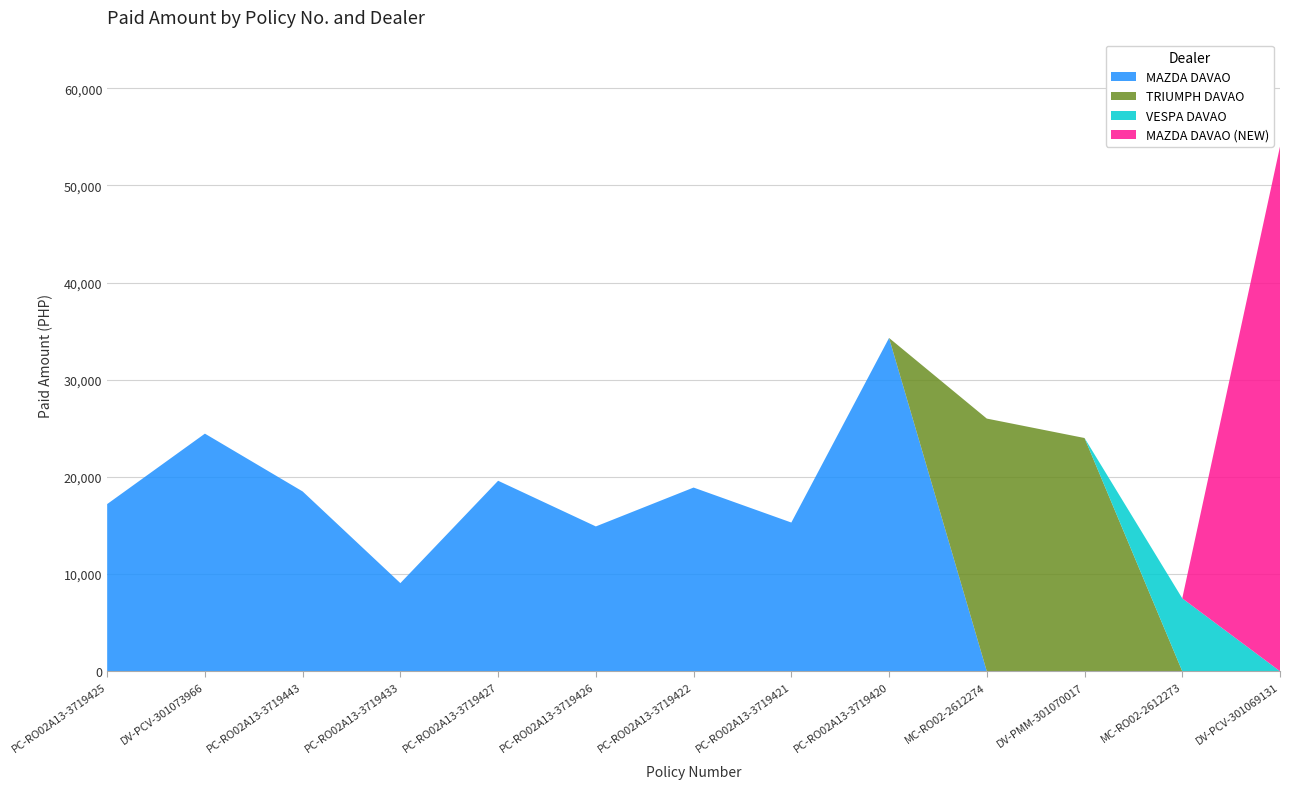

Reading left to right, list all the values displayed in this chart.

MAZDA DAVAO: 17200	24450	18500	9064	19600	14900	18900	15300	34300	0	0	0	0
TRIUMPH DAVAO: 0	0	0	0	0	0	0	0	0	26000	24000	0	0
VESPA DAVAO: 0	0	0	0	0	0	0	0	0	0	0	7500	0
MAZDA DAVAO (NEW): 0	0	0	0	0	0	0	0	0	0	0	0	54000